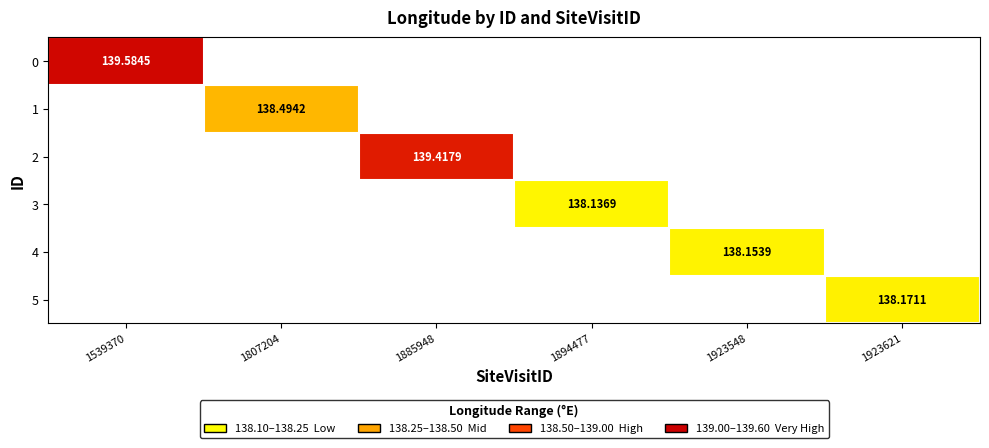

How many data points does each series have?

6